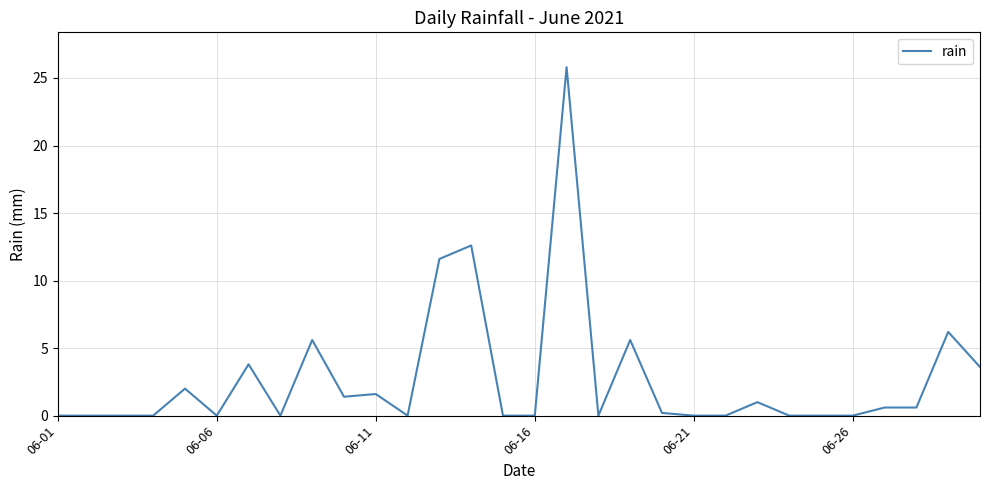

What is the greatest value displayed?

25.8